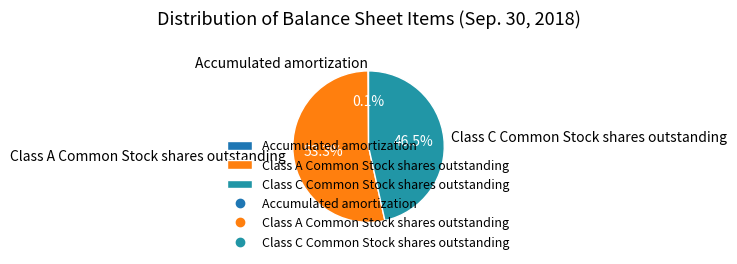

To the nearest percent, what is the combined percentage of Class C Common Stock shares outstanding and Class A Common Stock shares outstanding?

100%